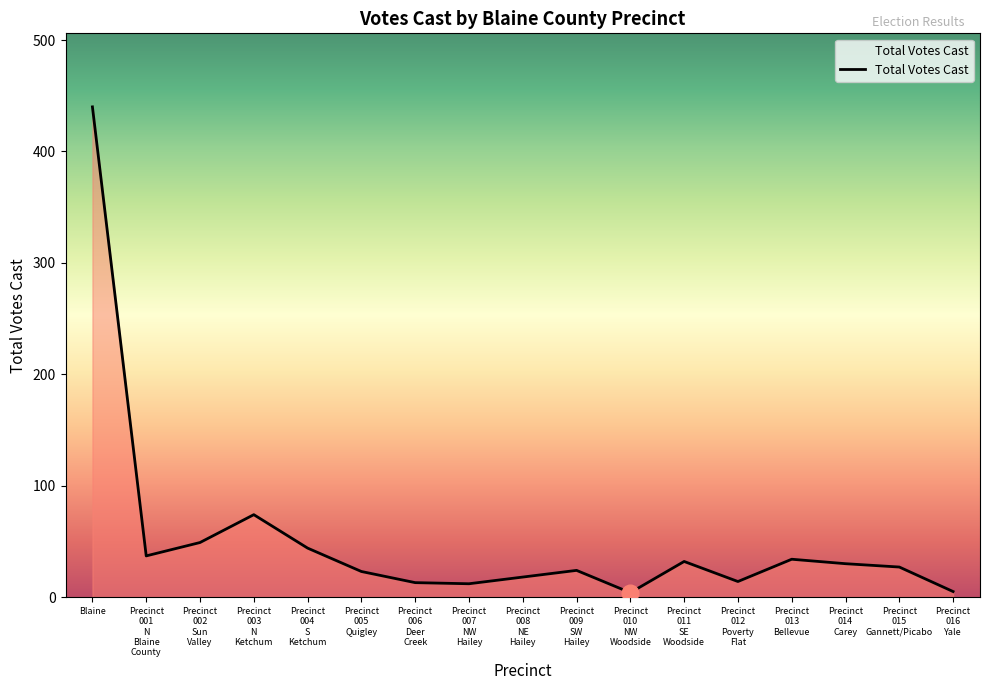

Does the chart display data point markers on the line(s)?

No